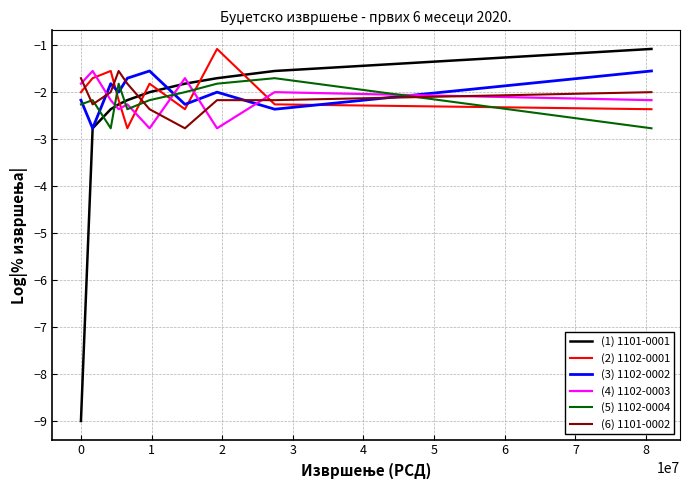

What is the maximum value for (2) 1102-0001?

-1.1